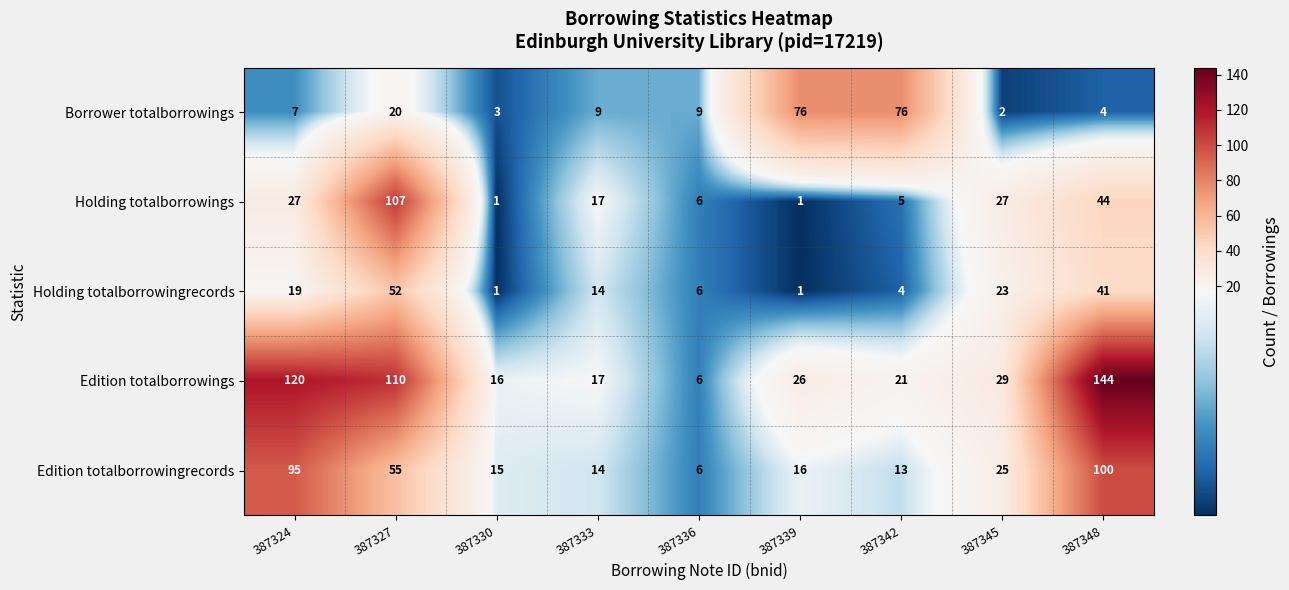

Is it true that Edition totalborrowingrecords equals 41 at 387345?

False